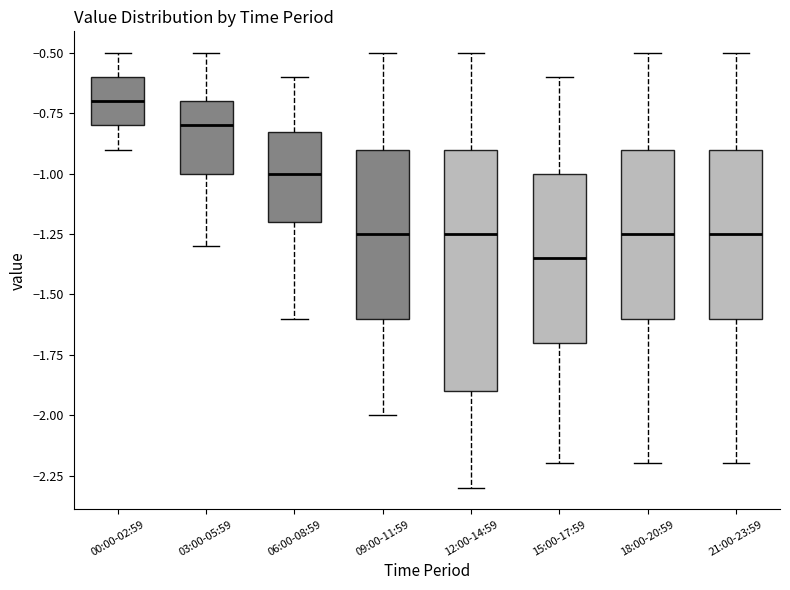

Reading left to right, read every box against the y-axis: the position of its median line, the range the box covers, and the ends of its whiskers. The values are not printed on the chart, so give them approximately, as read against the axis.

00:00-02:59: median -0.70, box -0.80 to -0.60, whiskers -0.90 to -0.50
03:00-05:59: median -0.80, box -1.00 to -0.70, whiskers -1.30 to -0.50
06:00-08:59: median -1.00, box -1.20 to -0.80, whiskers -1.60 to -0.60
09:00-11:59: median -1.25, box -1.60 to -0.90, whiskers -2.00 to -0.50
12:00-14:59: median -1.25, box -1.90 to -0.90, whiskers -2.30 to -0.50
15:00-17:59: median -1.35, box -1.70 to -1.00, whiskers -2.20 to -0.60
18:00-20:59: median -1.25, box -1.60 to -0.90, whiskers -2.20 to -0.50
21:00-23:59: median -1.25, box -1.60 to -0.90, whiskers -2.20 to -0.50